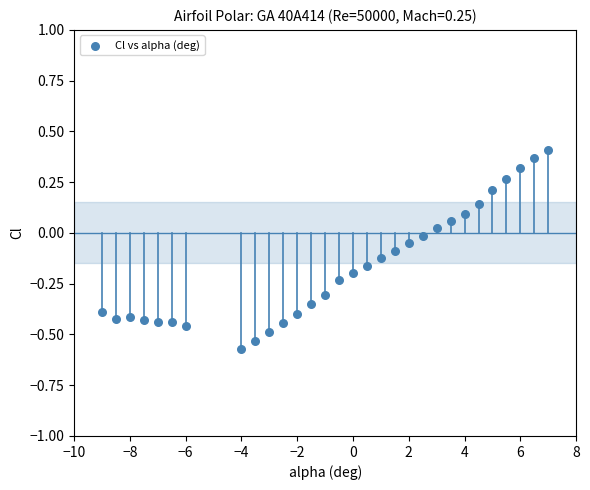

What is the range of Y values (max minus min)?

1.0